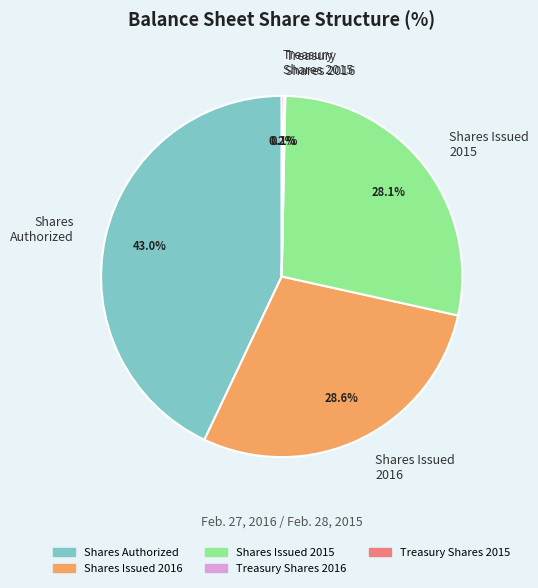

Which category has the biggest portion of the pie?

Shares Authorized